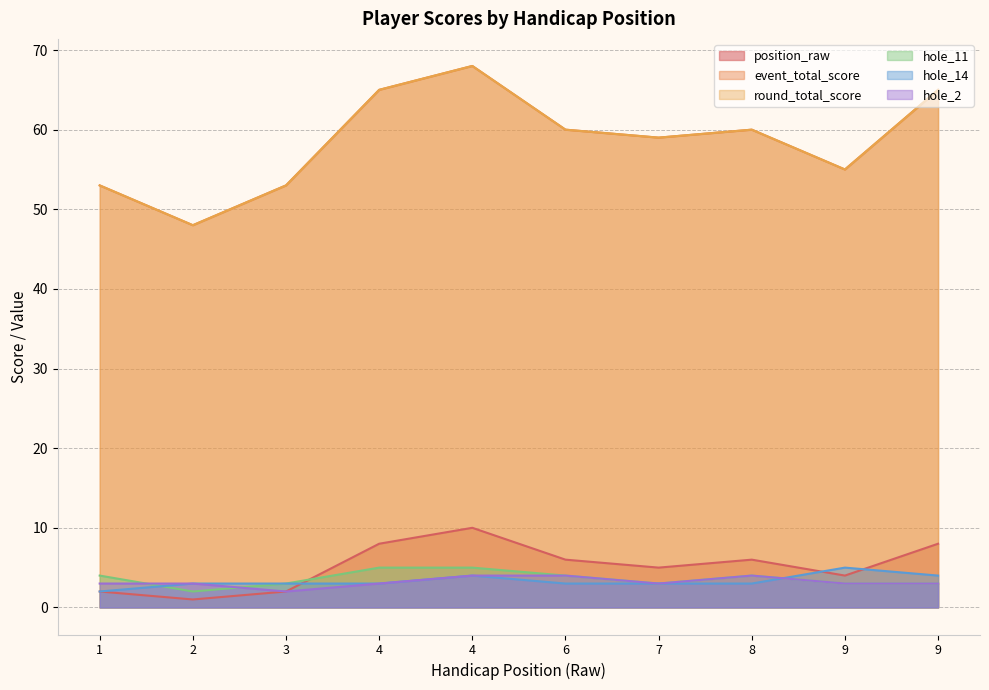

At how many categories does at least one series exceed 46?

10